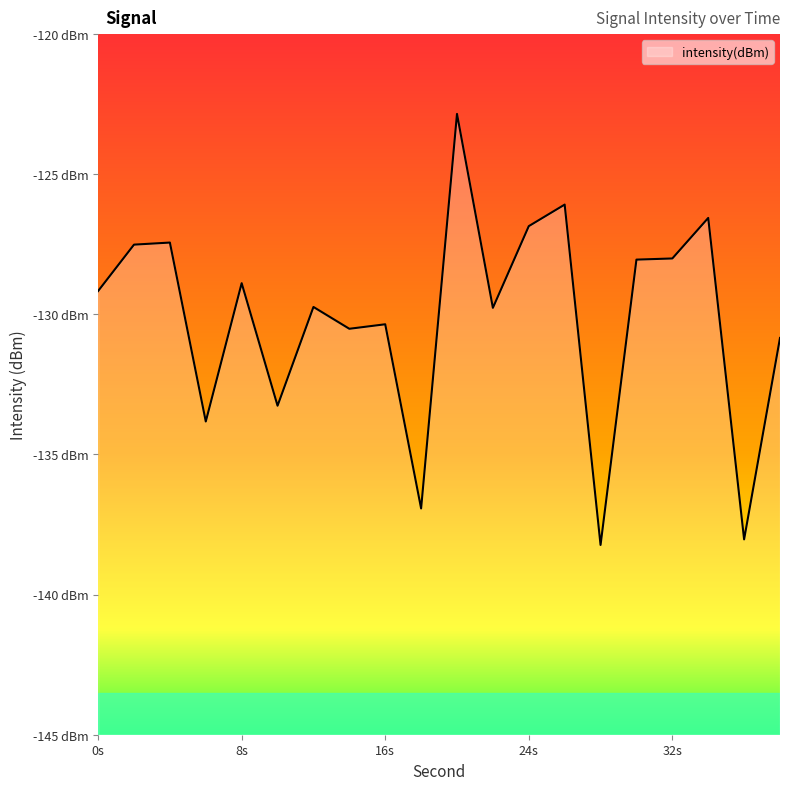

How many series are shown in this chart?

1